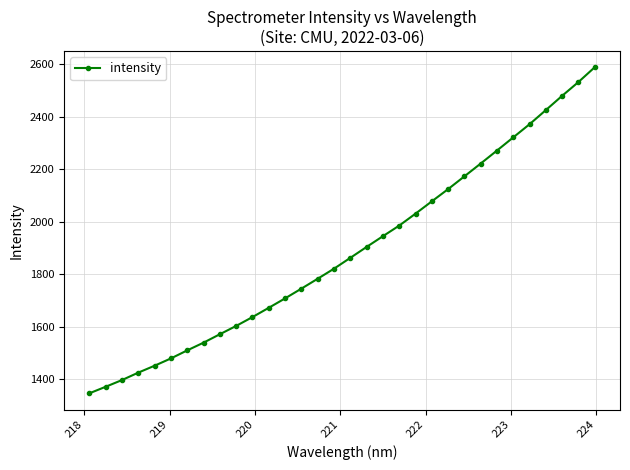

What is the average value?

1886.3